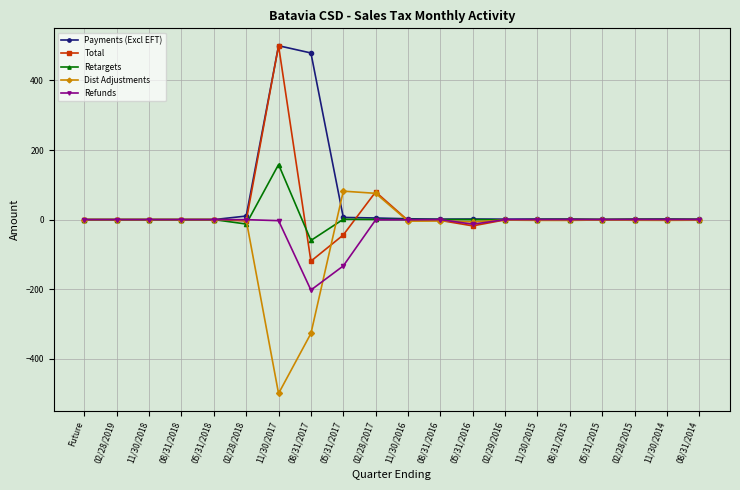

True or false: Retargets and Refunds cross at least once.

True